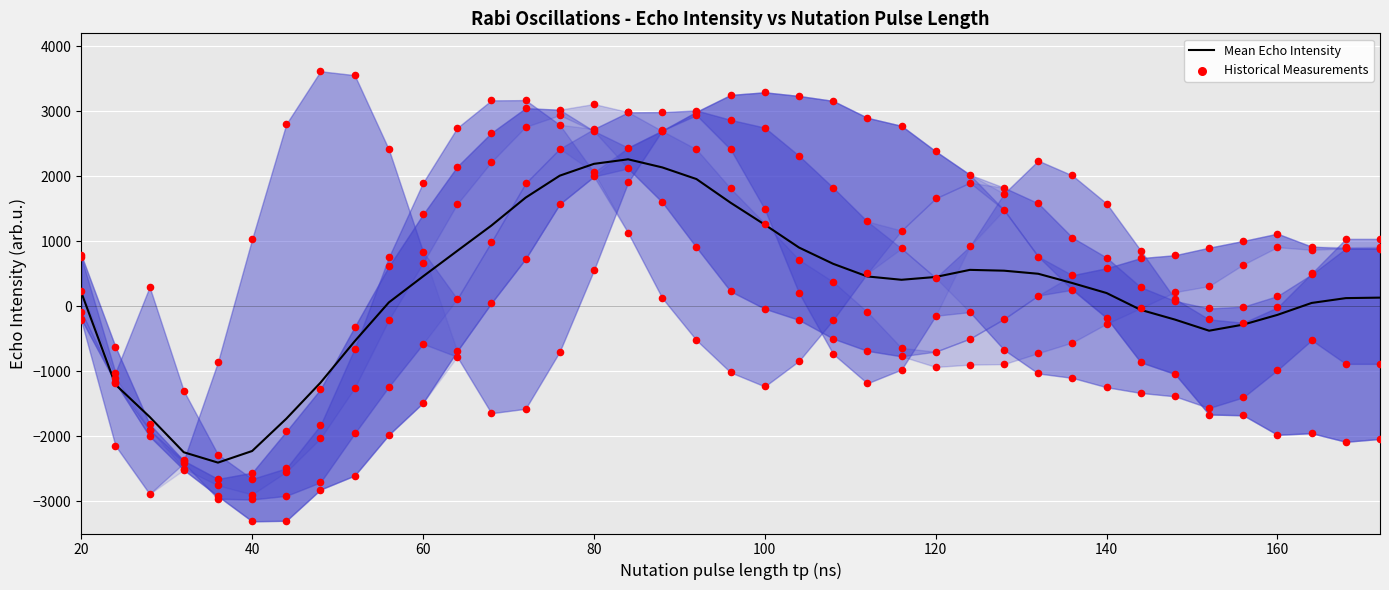

What is the minimum value for Mean Echo Intensity?

-2408.7